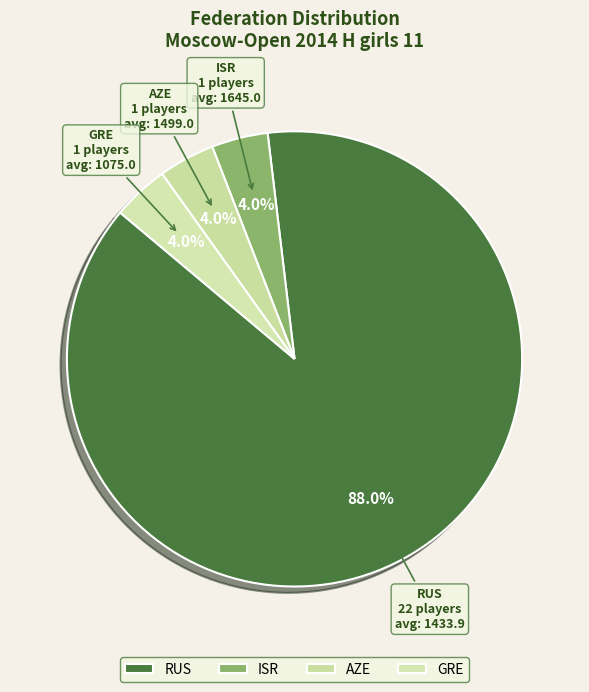

To the nearest percent, what portion does ISR represent?

4%